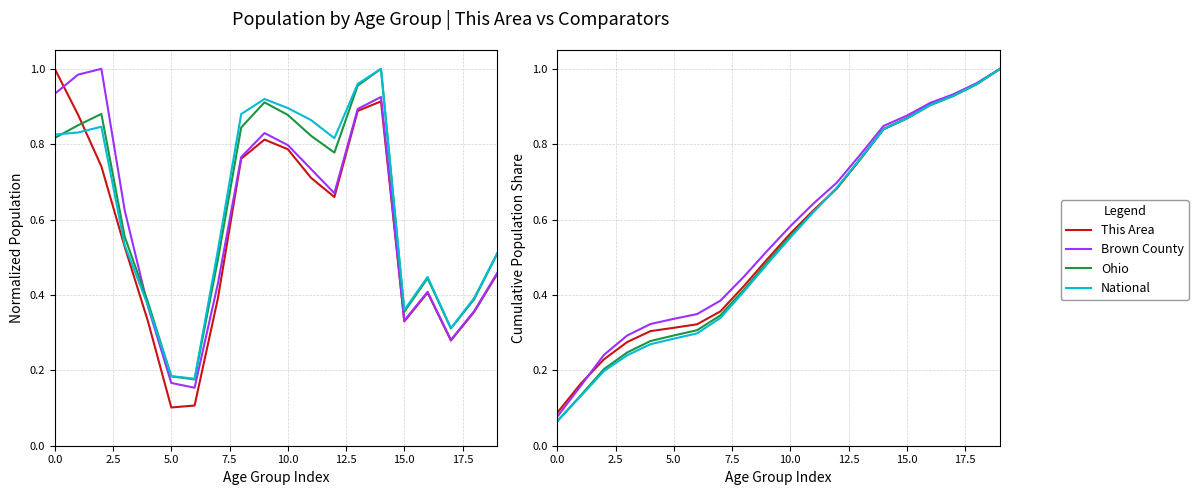

What is the value of the Ohio point at the 20th from the left?

1.0